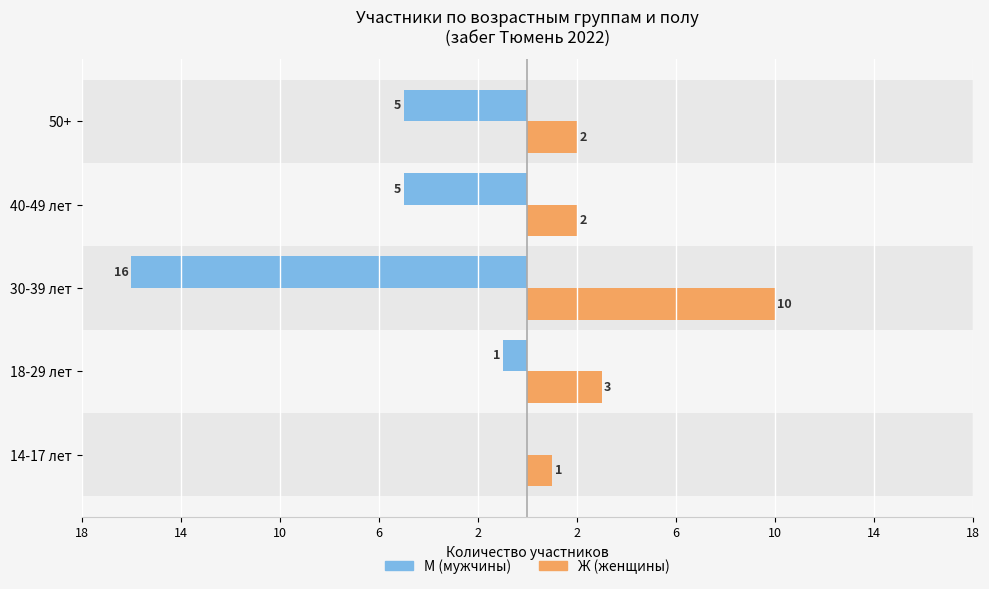

What are all the series names shown in the legend?

М (мужчины), Ж (женщины)